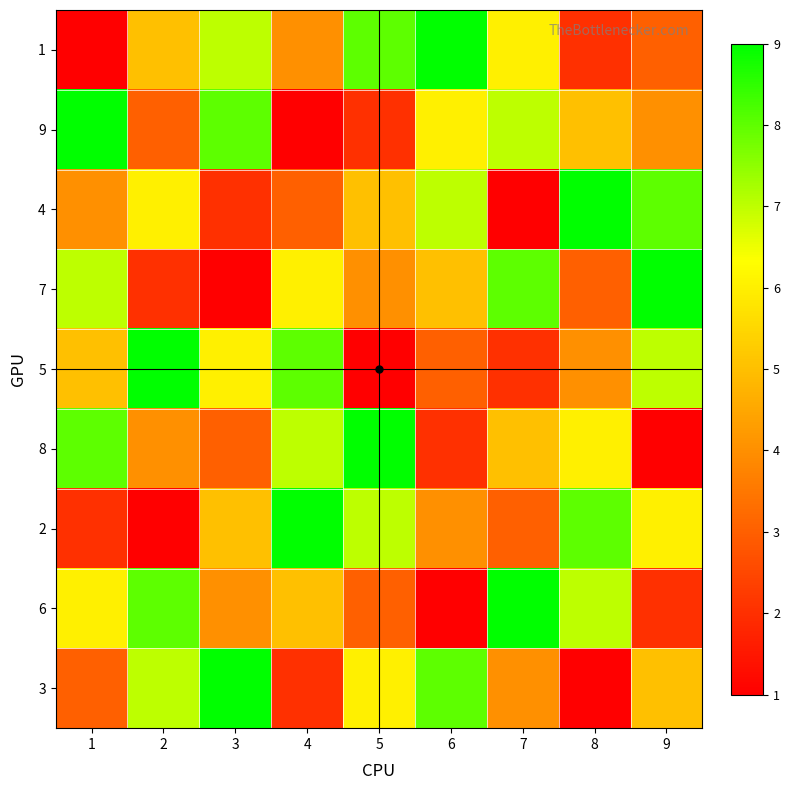

Which series has the widest spread of values?

1